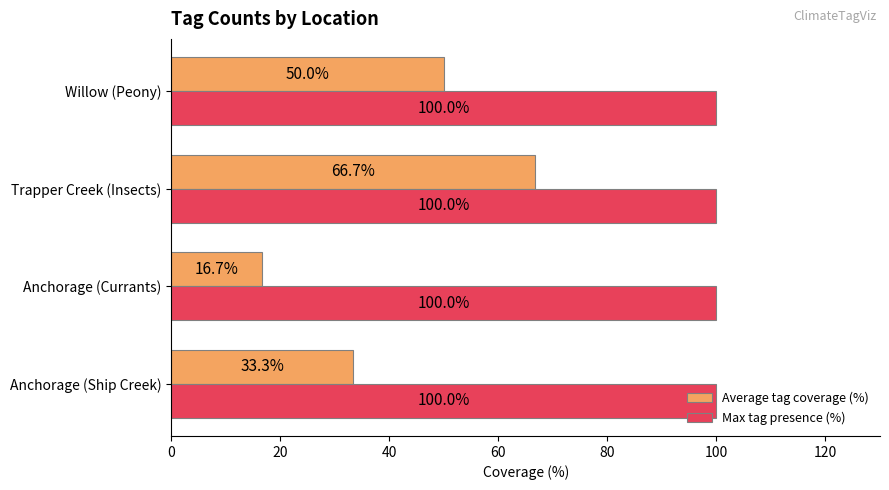

Read the Average tag coverage (%) value at Trapper Creek (Insects).

66.7